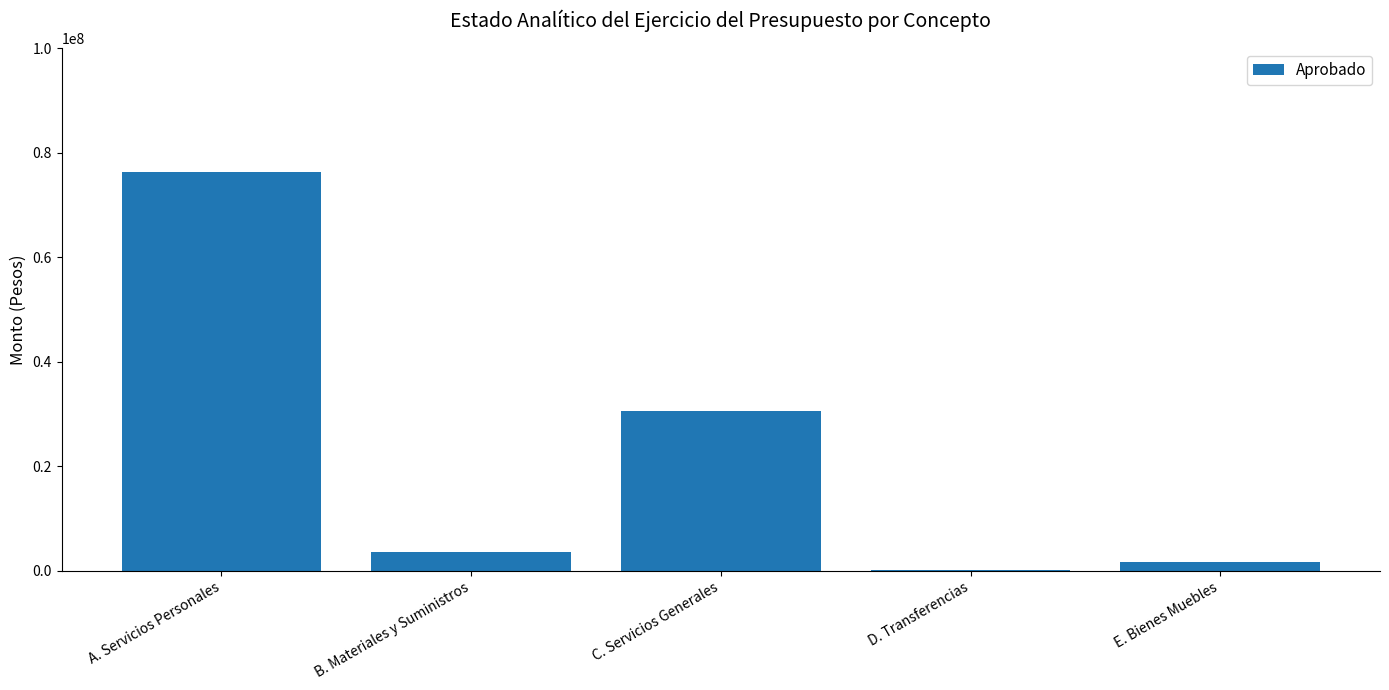

The value at A. Servicios Personales is 122039755. True or false?

False